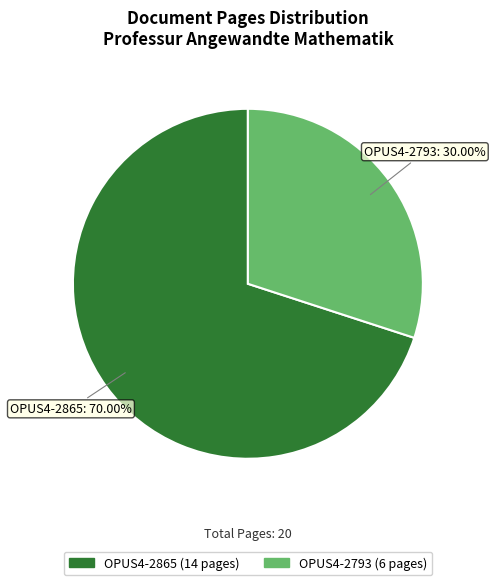

What is the ratio of the value at OPUS4-2865 to the value at OPUS4-2793?

2.3